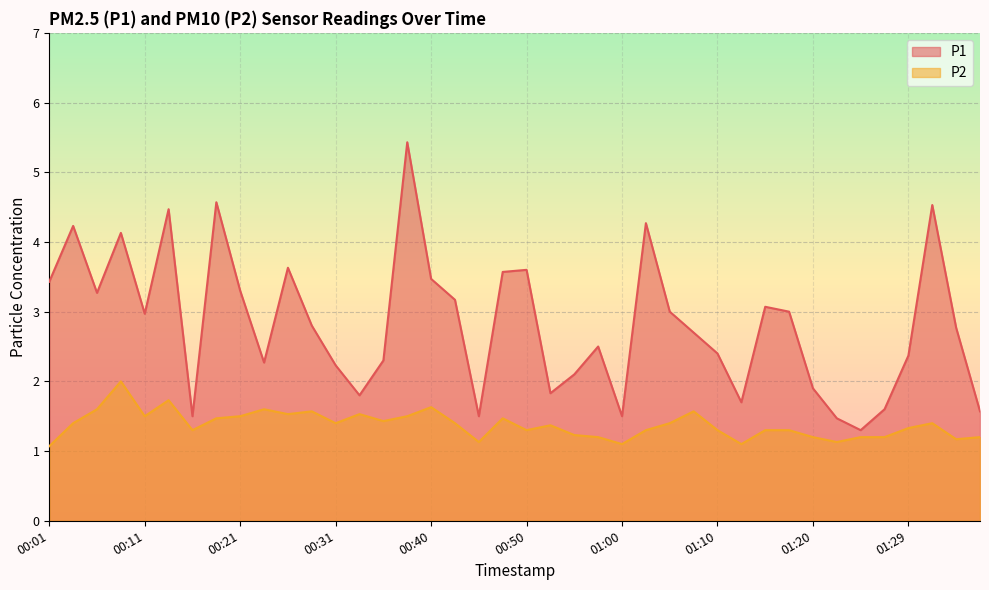

The value of P1 at 01:12 is 1.7. True or false?

True